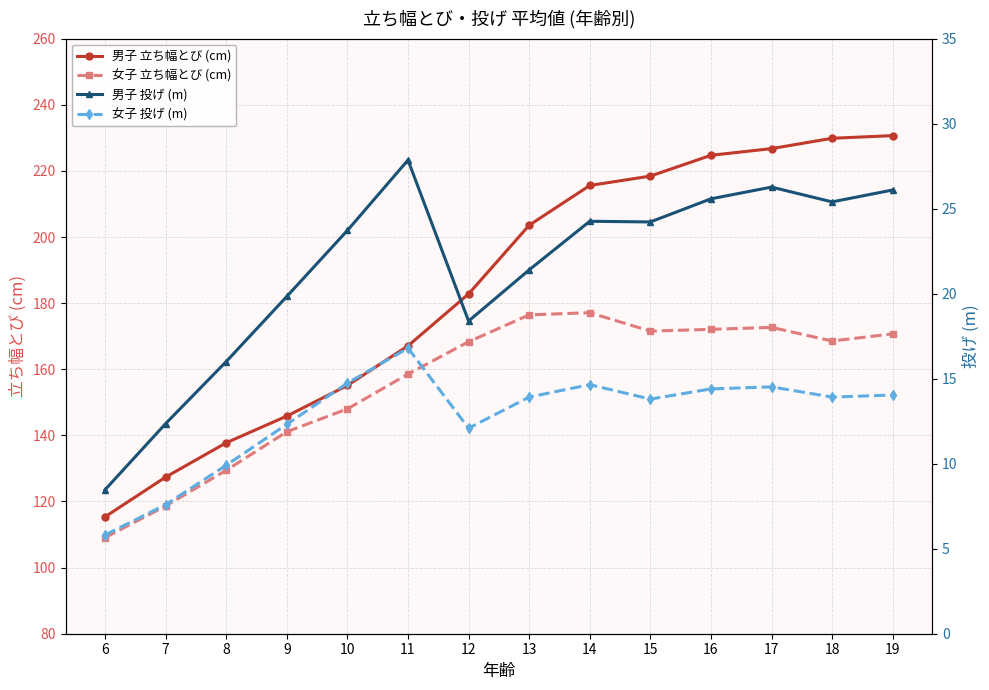

Where is the first local minimum for 女子 立ち幅とび (cm)?

15